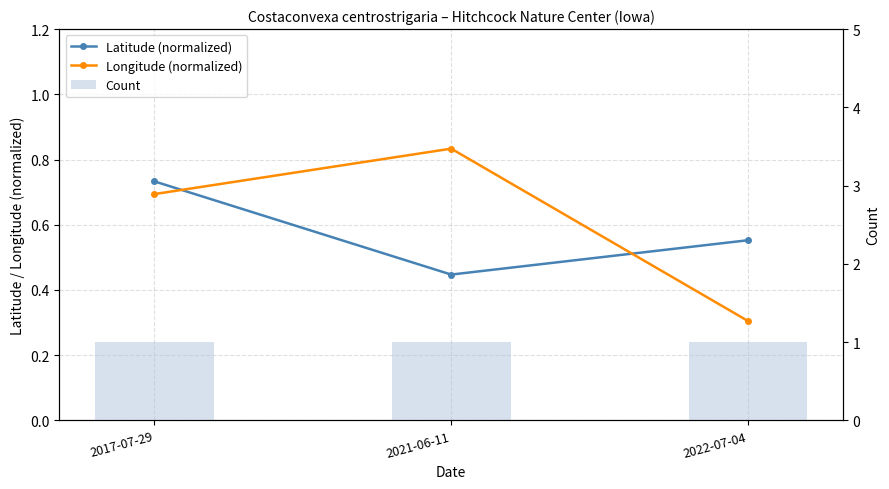

At which category does the chart reach its minimum across all series?

2022-07-04